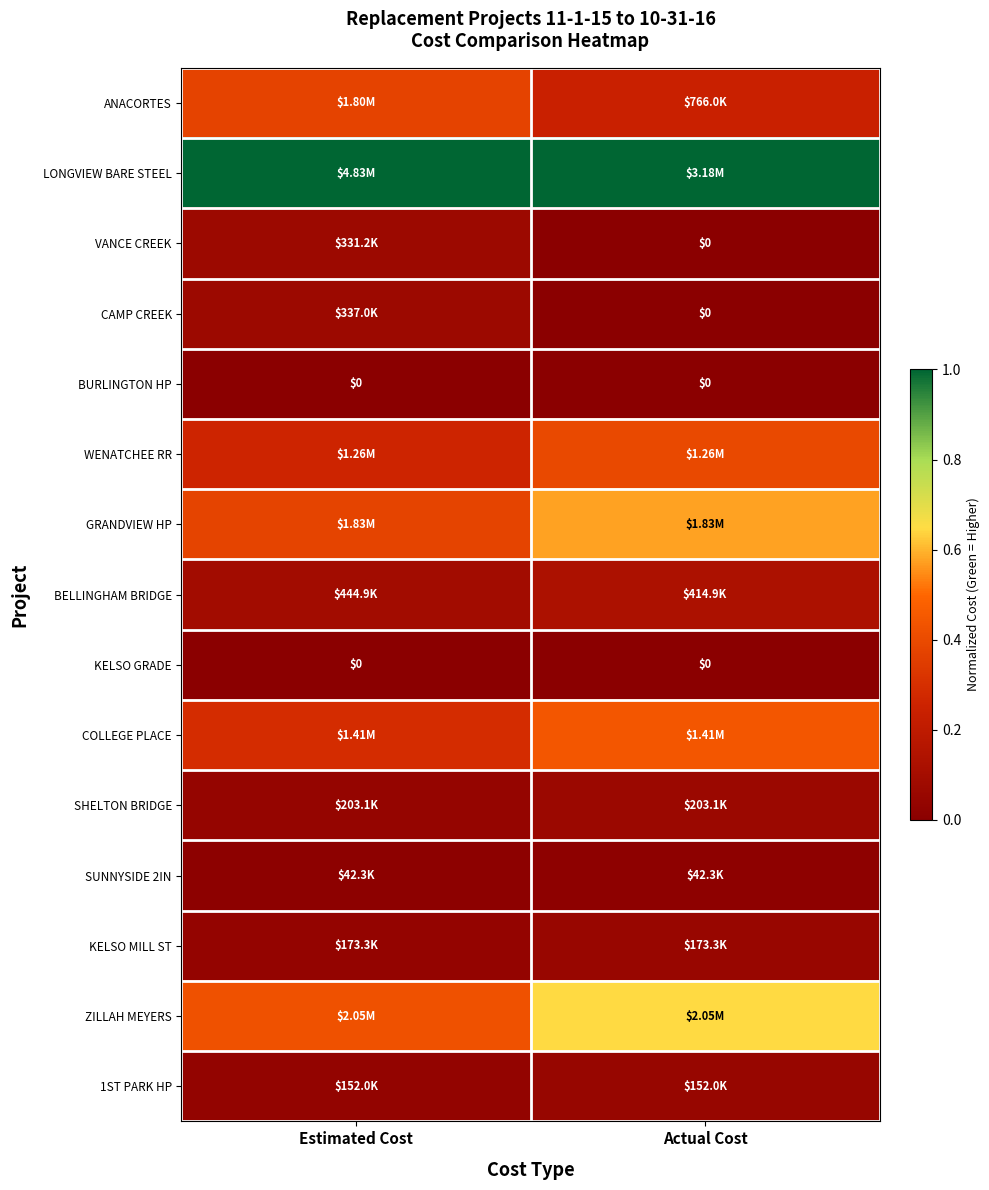

List the series in order of their peak value, highest first.

LONGVIEW BARE STEEL, ZILLAH MEYERS, GRANDVIEW HP, COLLEGE PLACE, WENATCHEE RR, ANACORTES, BELLINGHAM BRIDGE, CAMP CREEK, VANCE CREEK, SHELTON BRIDGE, KELSO MILL ST, 1ST PARK HP, SUNNYSIDE 2IN, BURLINGTON HP, KELSO GRADE